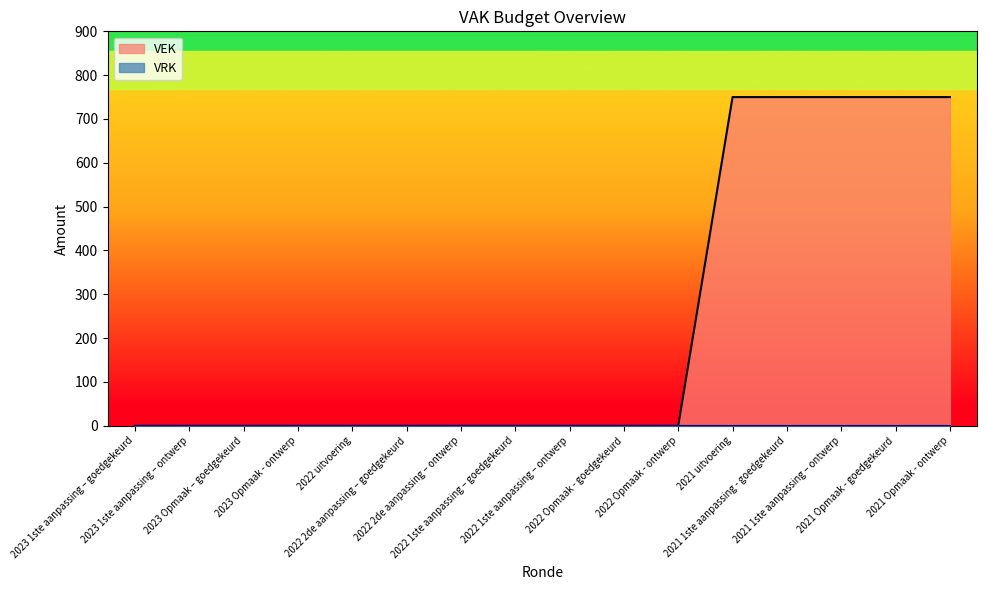

Reading left to right, what are all the values shown in this chart?

2023 1ste aanpassing – goedgekeurd=0	2023 1ste aanpassing – ontwerp=0	2023 Opmaak – goedgekeurd=0	2023 Opmaak - ontwerp=0	2022 uitvoering=0	2022 2de aanpassing – goedgekeurd=0	2022 2de aanpassing – ontwerp=0	2022 1ste aanpassing – goedgekeurd=0	2022 1ste aanpassing – ontwerp=0	2022 Opmaak - goedgekeurd=0	2022 Opmaak - ontwerp=0	2021 uitvoering=750	2021 1ste aanpassing - goedgekeurd=750	2021 1ste aanpassing – ontwerp=750	2021 Opmaak - goedgekeurd=750	2021 Opmaak - ontwerp=750